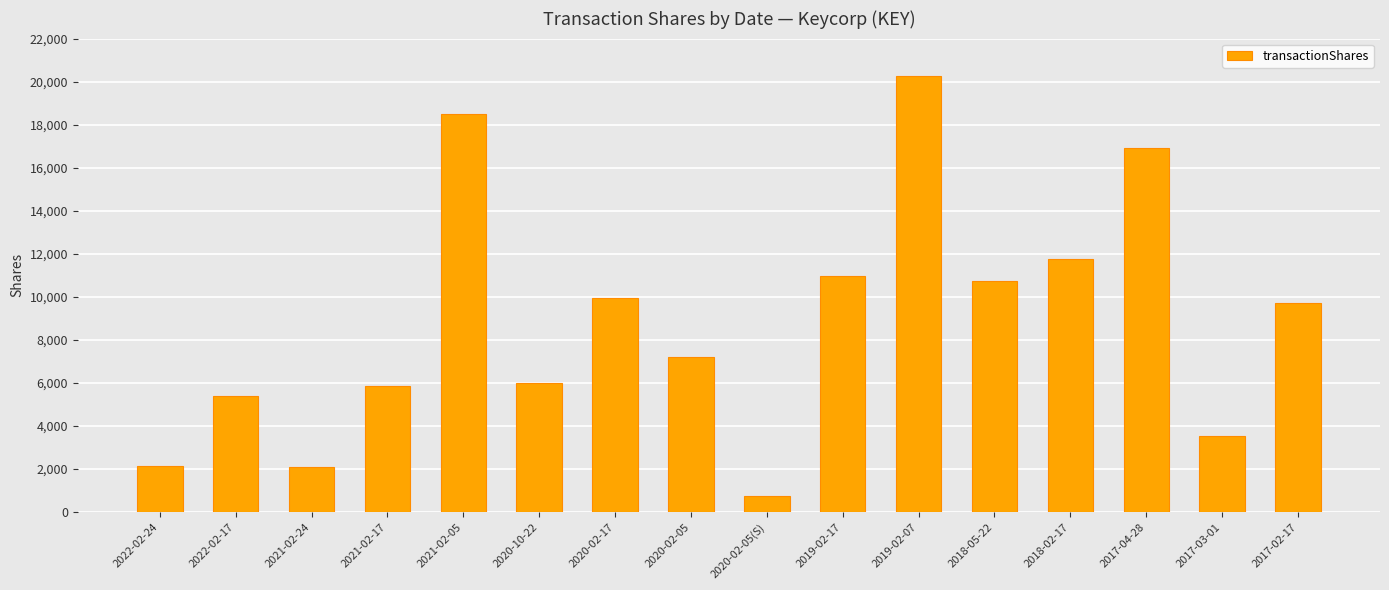

The value at 2019-02-07 is 29212. True or false?

False